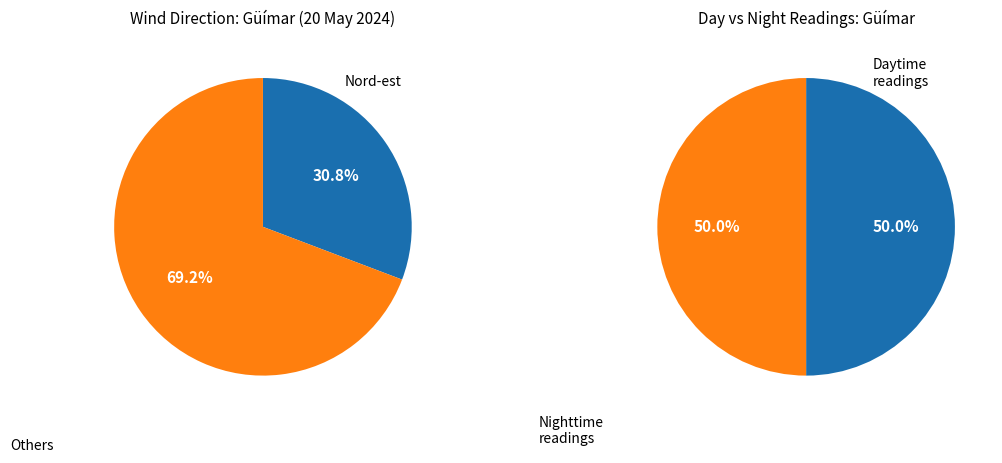

What percentage do Sud-est and Est together represent?

19.2%